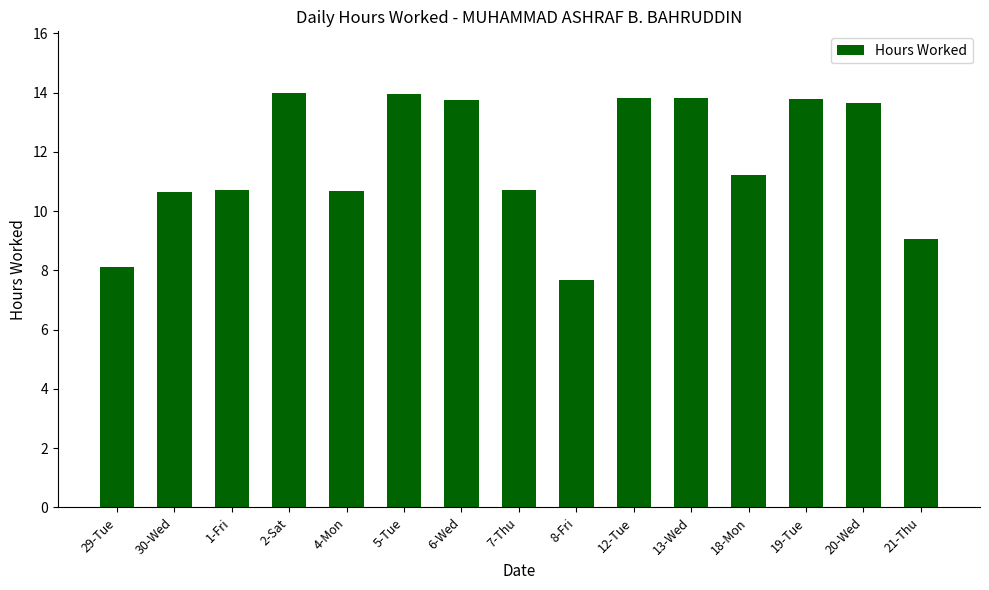

What is the label of the 13th bar from the right?

1-Fri